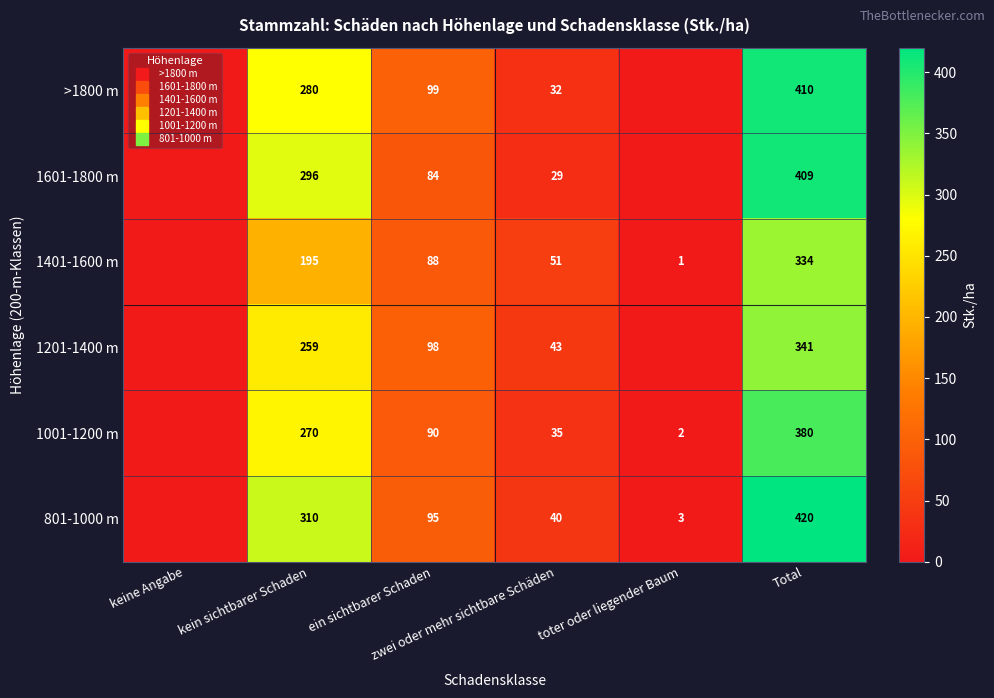

At ein sichtbarer Schaden, list the series in order from smallest to largest.

1601-1800 m, 1401-1600 m, 1001-1200 m, 801-1000 m, 1201-1400 m, >1800 m